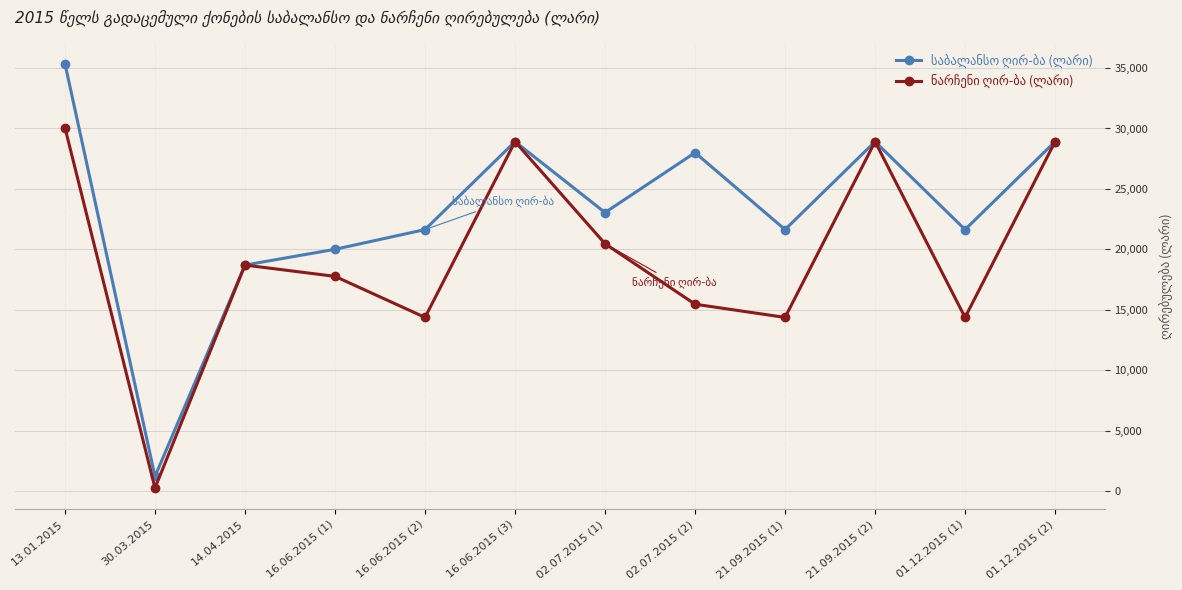

What is the label of the 4th point from the left?

16.06.2015 (1)